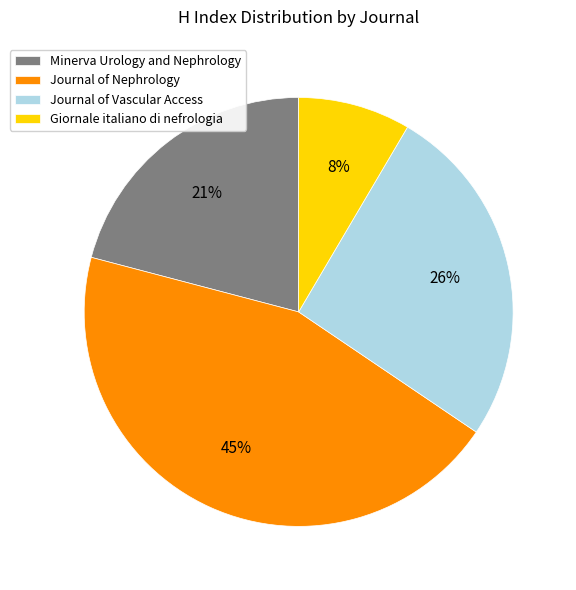

Rank the categories by value from highest to lowest.

Journal of Nephrology, Journal of Vascular Access, Minerva Urology and Nephrology, Giornale italiano di nefrologia